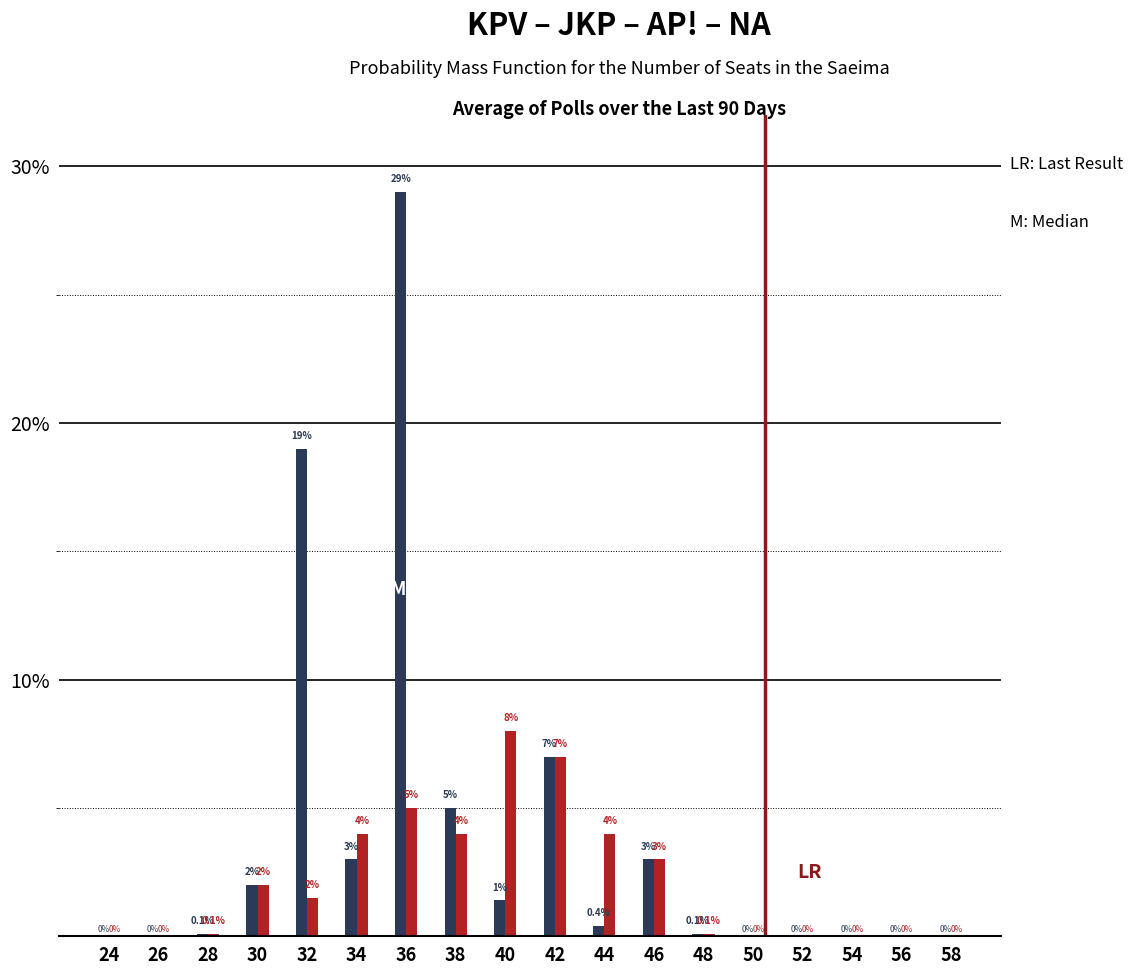

What is the greatest value displayed?

29.0